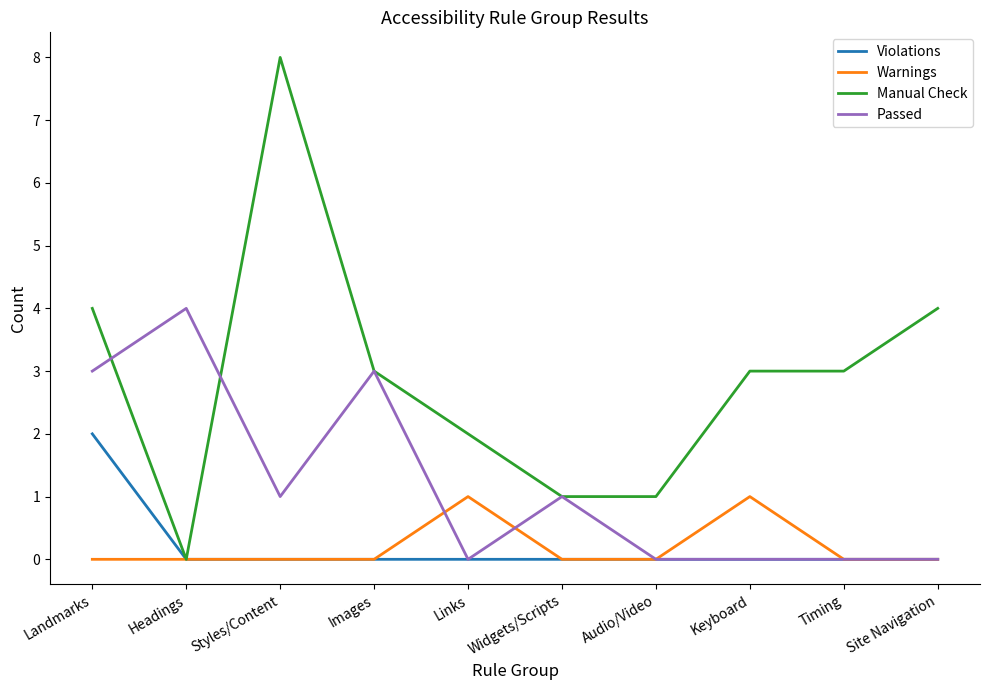

The value of Warnings at Images is 0. True or false?

True